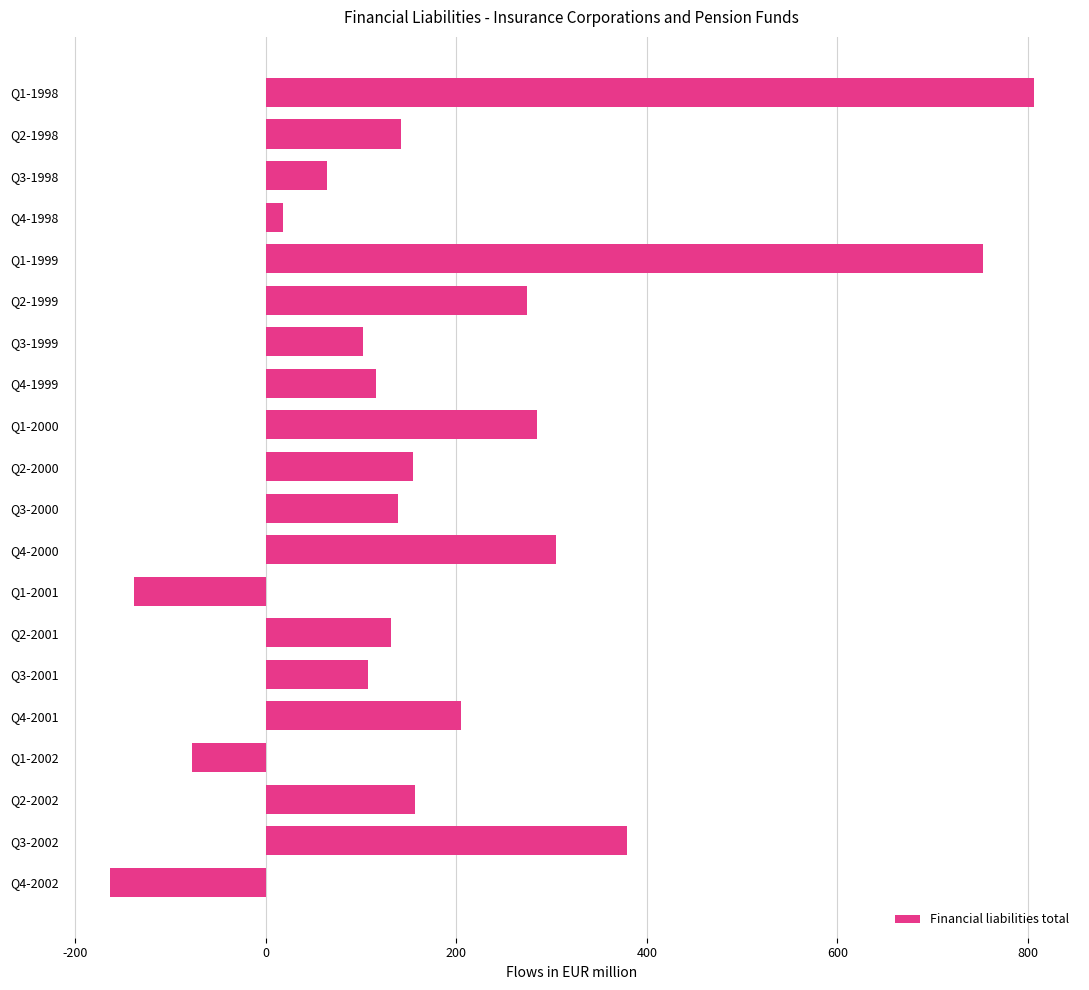

What is the ratio of the value at Q3-1999 to the value at Q3-2002?

0.3